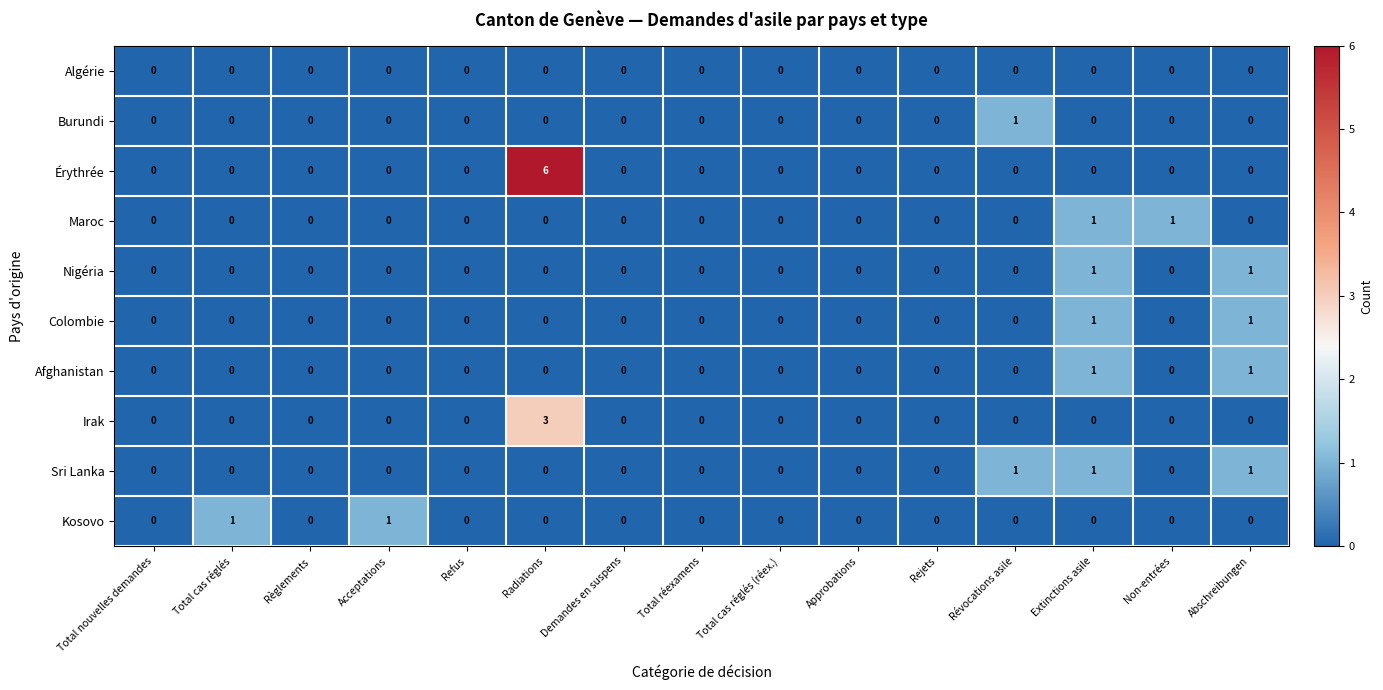

The Sri Lanka series shows 1 at Abschreibungen. True or false?

True